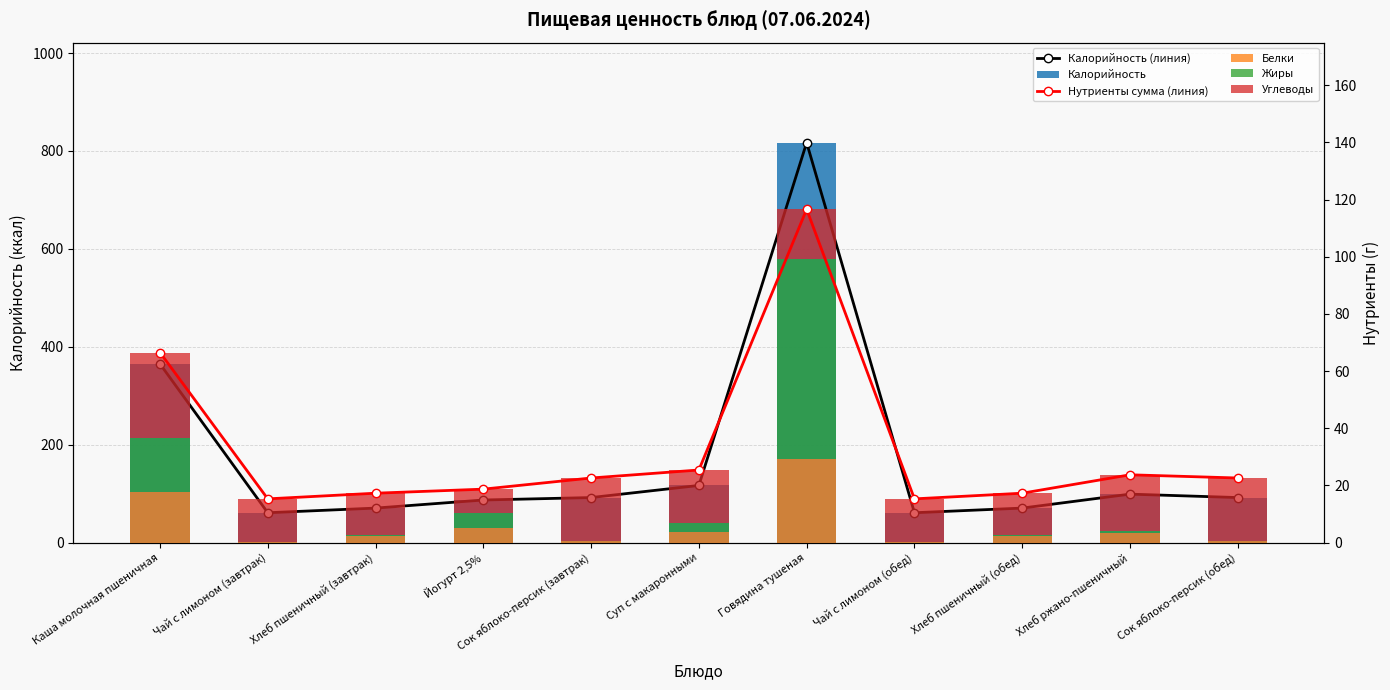

Which series has the largest total across all categories?

Калорийность (линия)